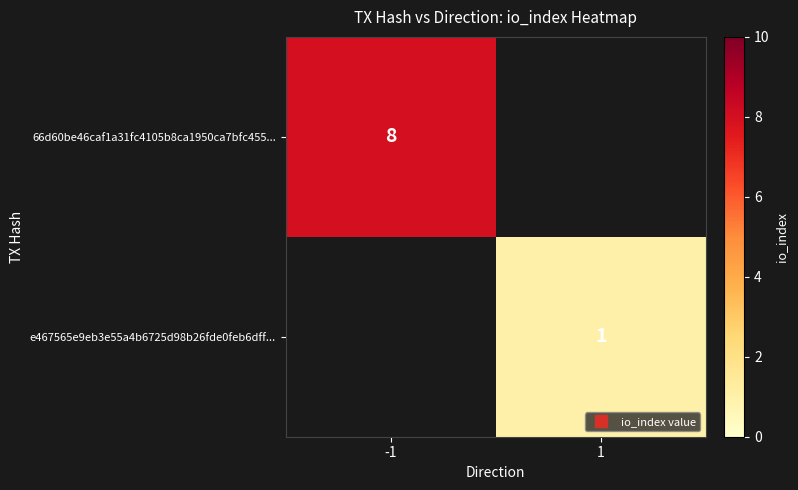

What is the minimum value for 66d60be46caf1a31fc4105b8ca1950ca7bfc455...?

8.0